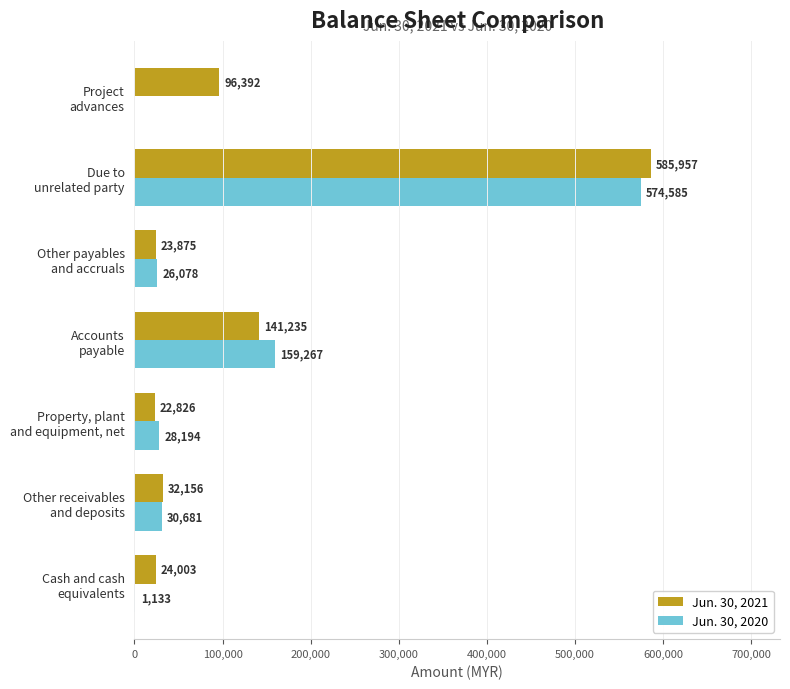

Which series has the largest total across all categories?

Jun. 30, 2021